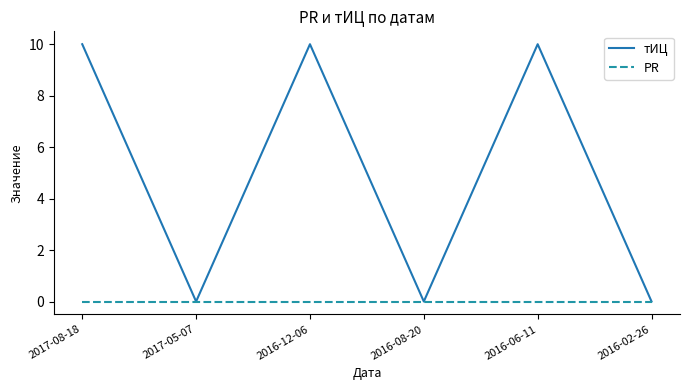

Which series changed the most between 2017-05-07 and 2016-12-06?

тИЦ